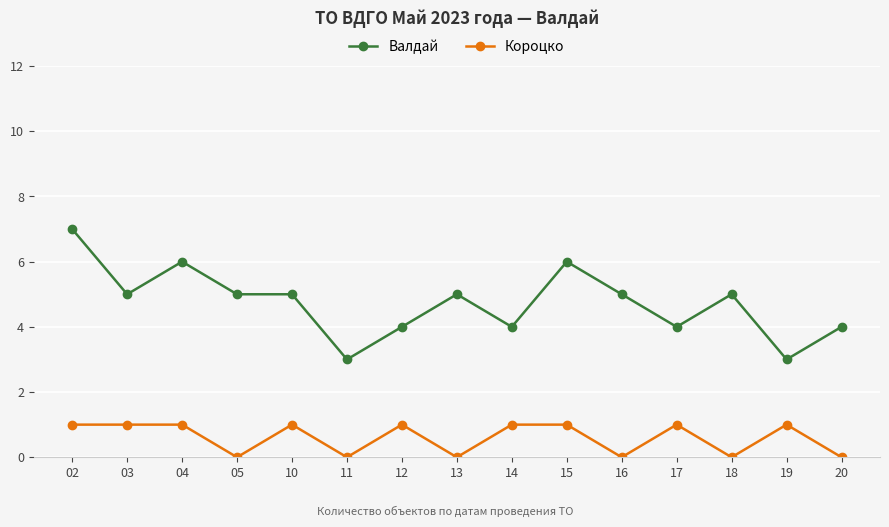

Rank the series by their average value, from lowest to highest.

Короцко, Валдай